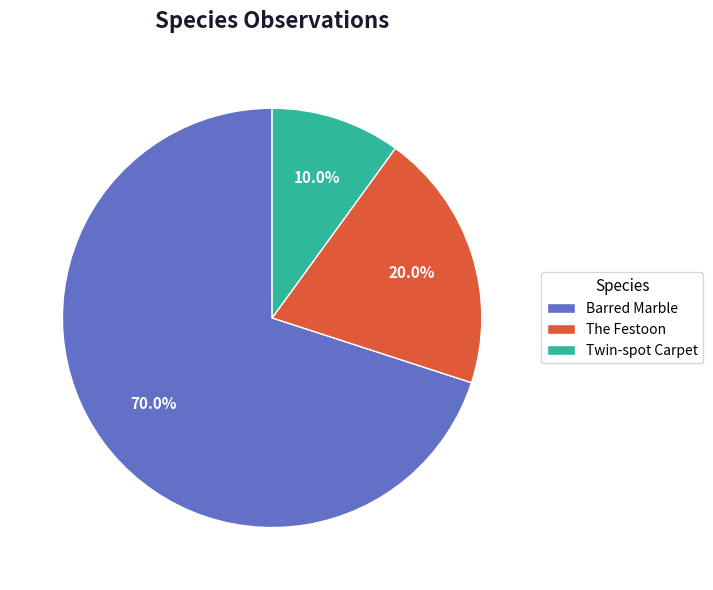

What is the ratio of the value at Twin-spot Carpet to the value at The Festoon?

0.5